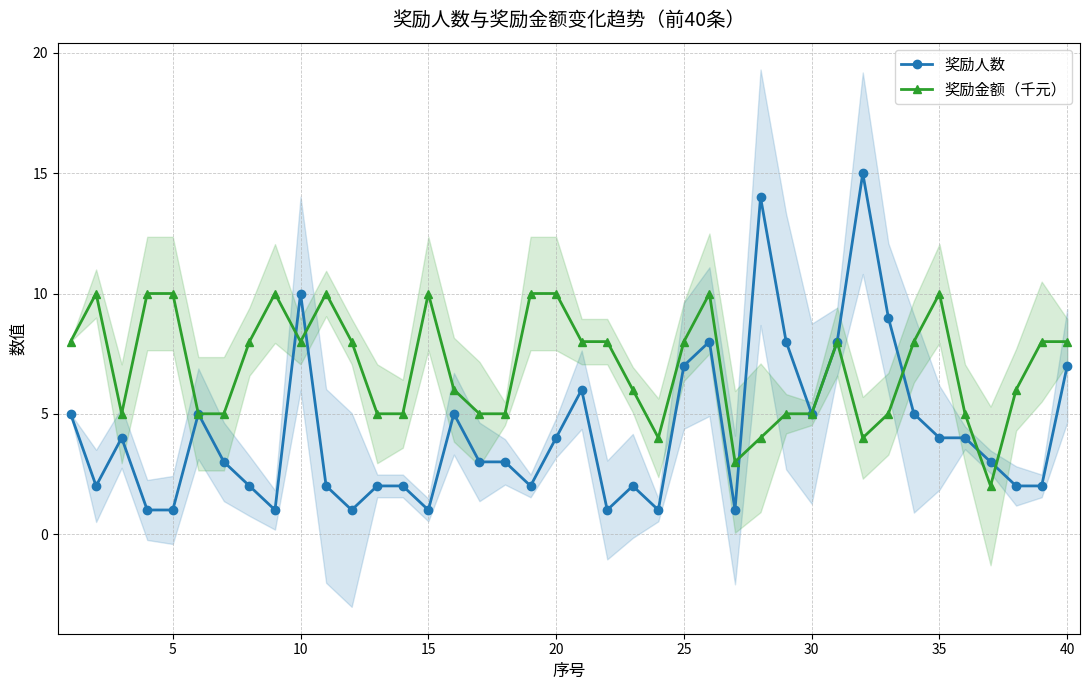

What is the sum of all 奖励人数 values?

171